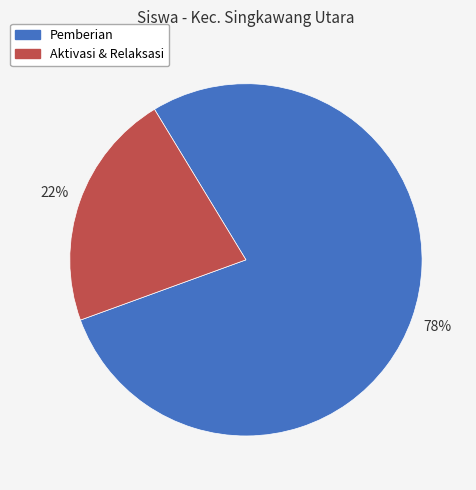

How many segments does this pie chart have?

2